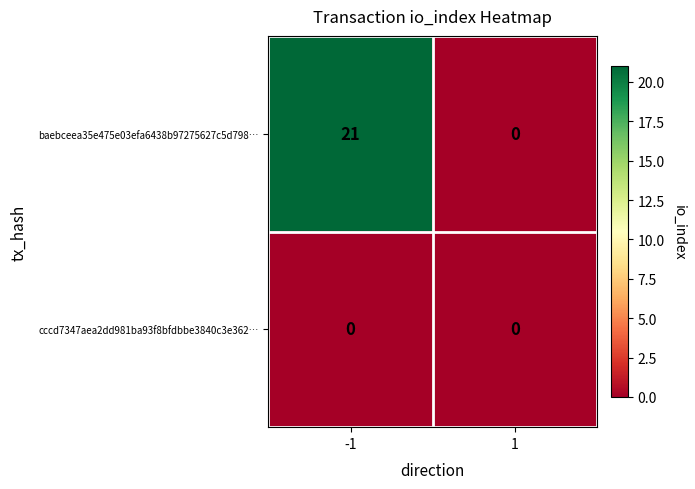

What is the maximum value shown in the chart?

21